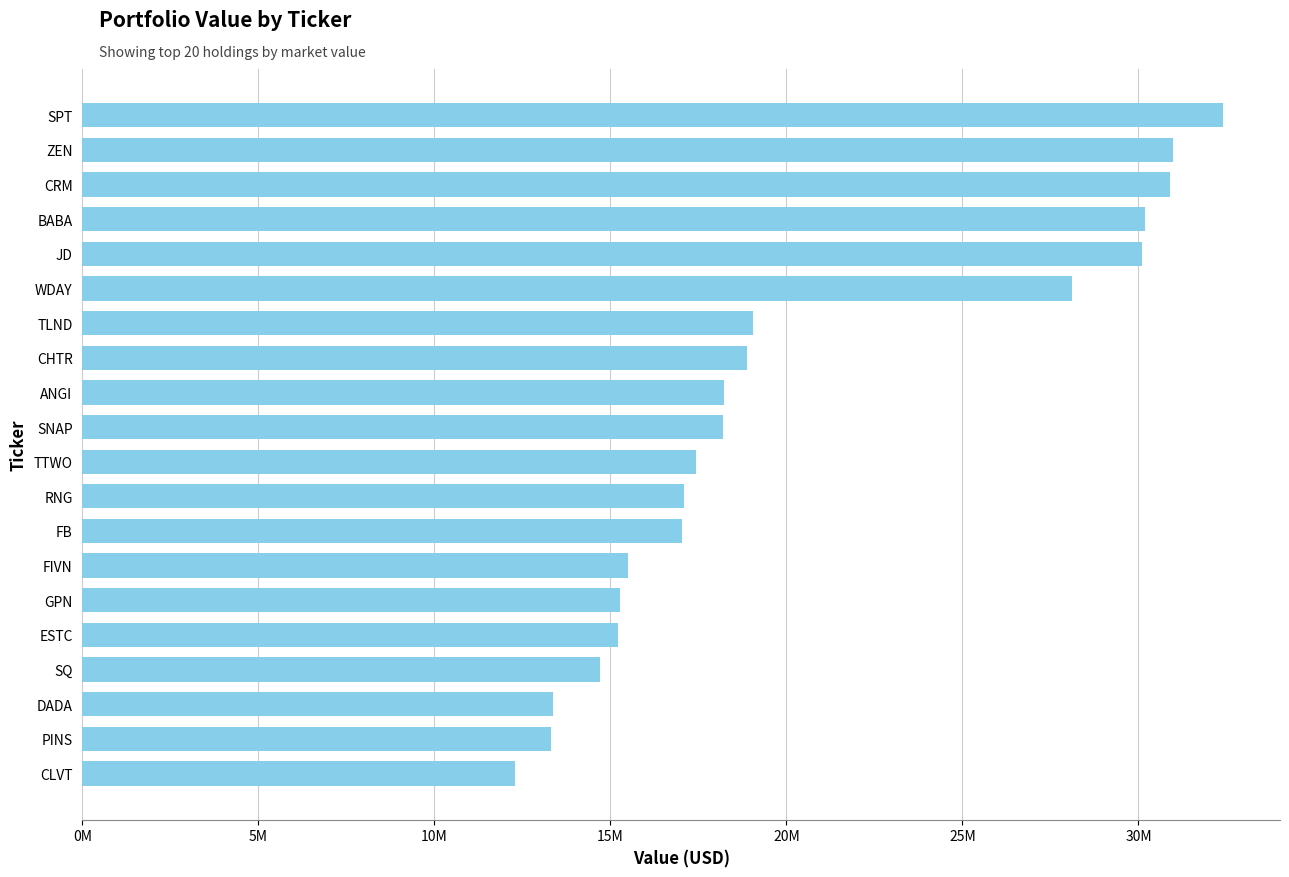

Does the chart contain any negative values?

No